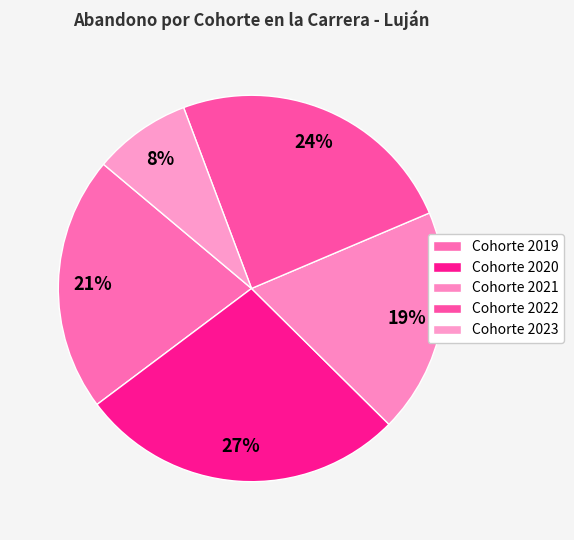

Rank the categories by value from highest to lowest.

2020, 2022, 2019, 2021, 2023